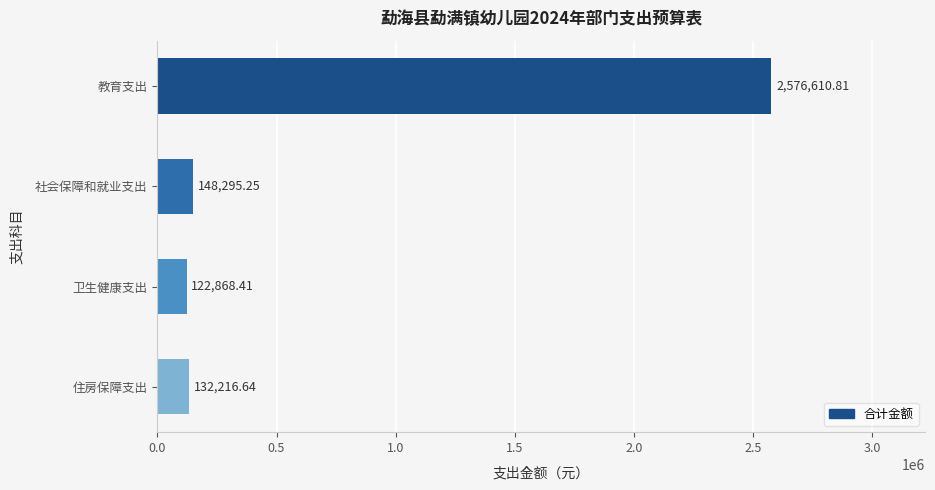

What is the sum of all values?

2979991.1